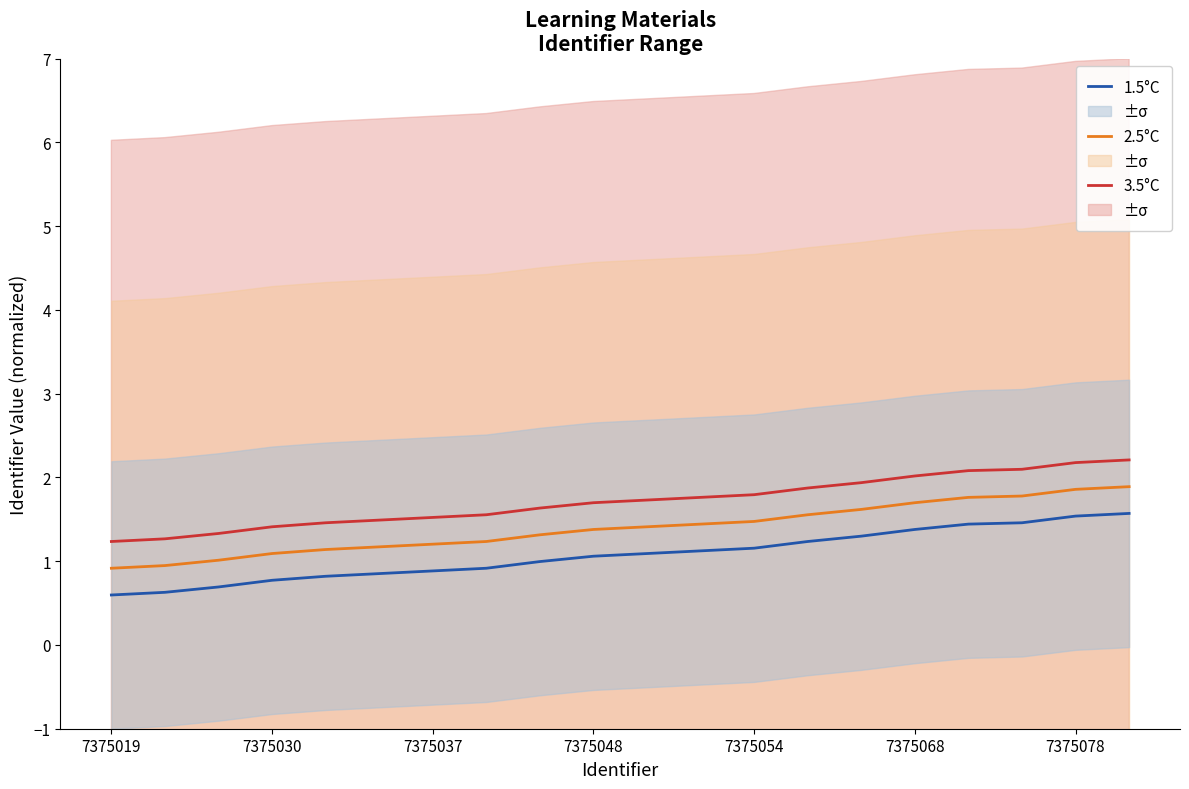

Reading right to left, what are all the values shown in this chart?

3.5°C: 2.2	2.2	2.1	2.1	2.0	1.9	1.9	1.8	1.8	1.7	1.7	1.6	1.6	1.5	1.5	1.5	1.4	1.3	1.3	1.2
2.5°C: 1.9	1.9	1.8	1.8	1.7	1.6	1.6	1.5	1.4	1.4	1.4	1.3	1.2	1.2	1.2	1.1	1.1	1.0	0.9	0.9
1.5°C: 1.6	1.5	1.5	1.4	1.4	1.3	1.2	1.2	1.1	1.1	1.1	1.0	0.9	0.9	0.9	0.8	0.8	0.7	0.6	0.6